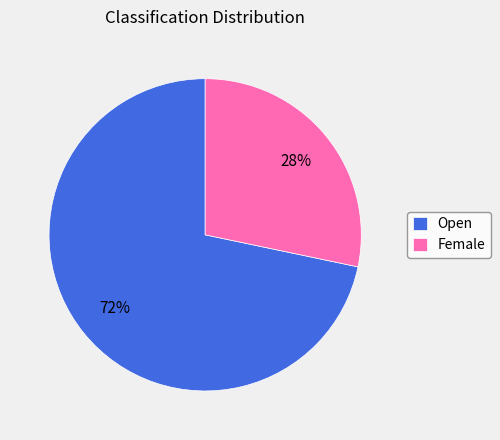

Combined, do Open and Female account for over 50%?

Yes